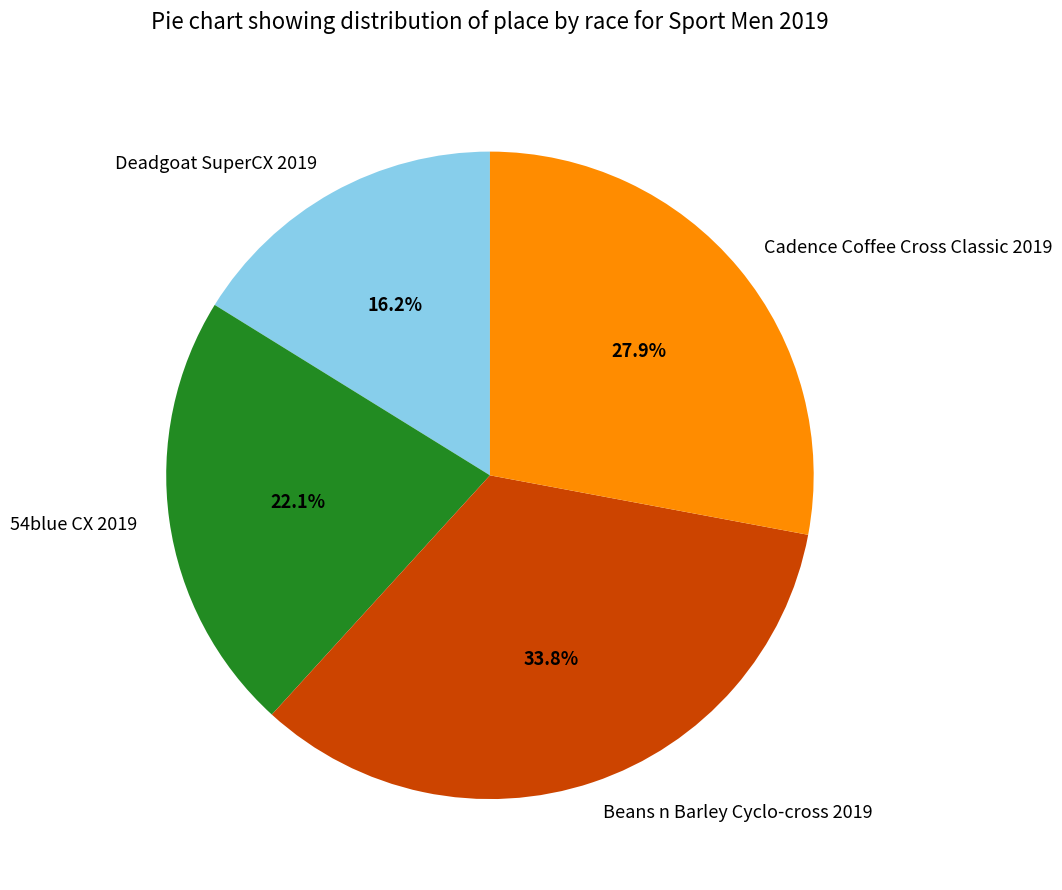

What percentage is the 54blue CX 2019 slice, to the nearest percent?

22%